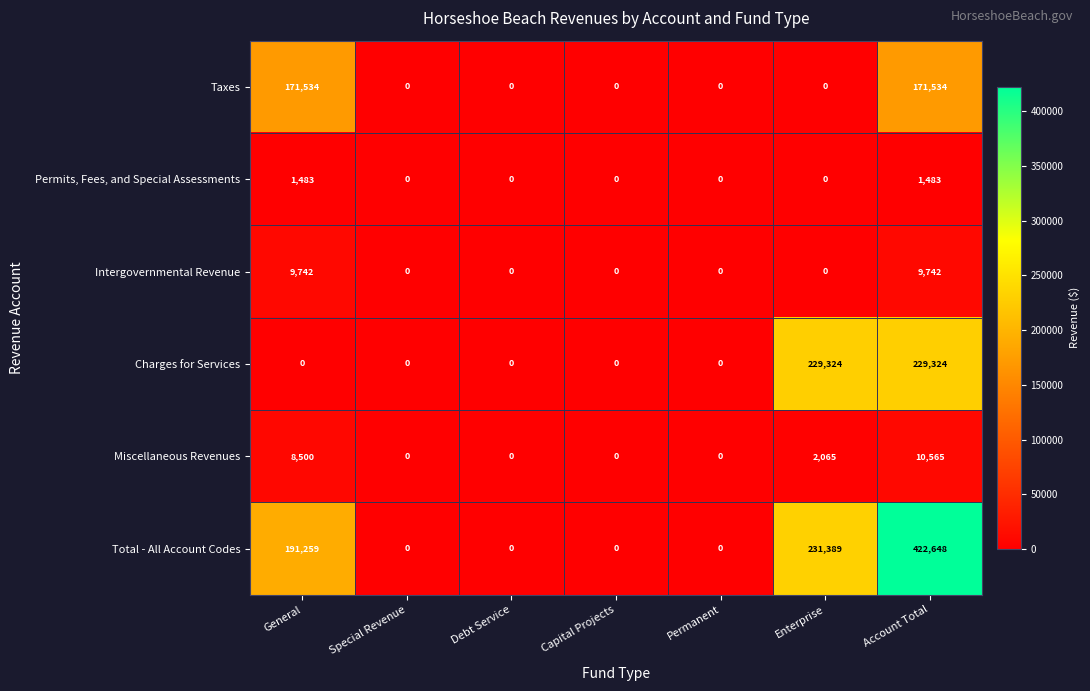

What is the difference between the Charges for Services values at Capital Projects and Account Total?

229324